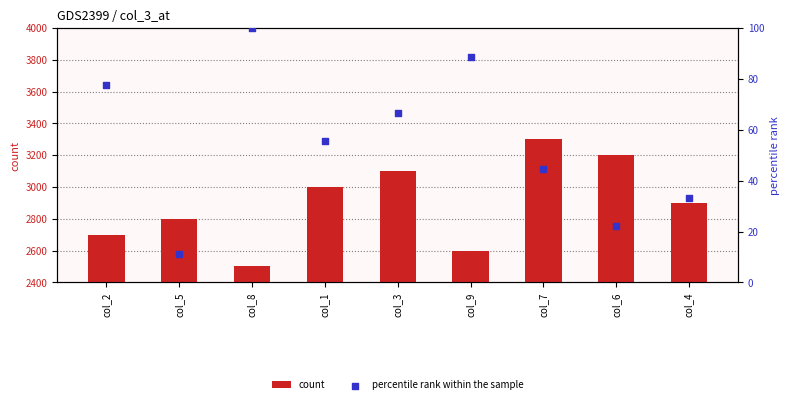

What are all the series names shown in the legend?

count, percentile rank within the sample